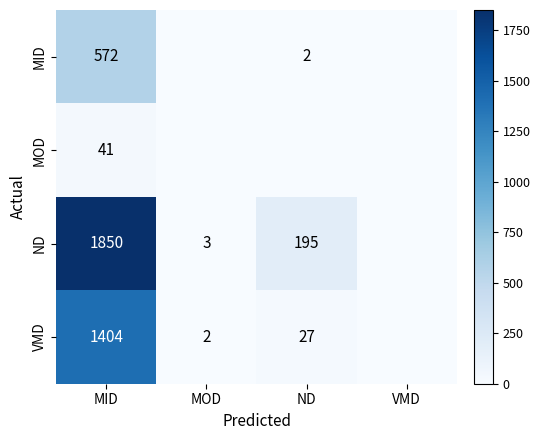

What is the difference between the VMD values at MOD and MID?

1402